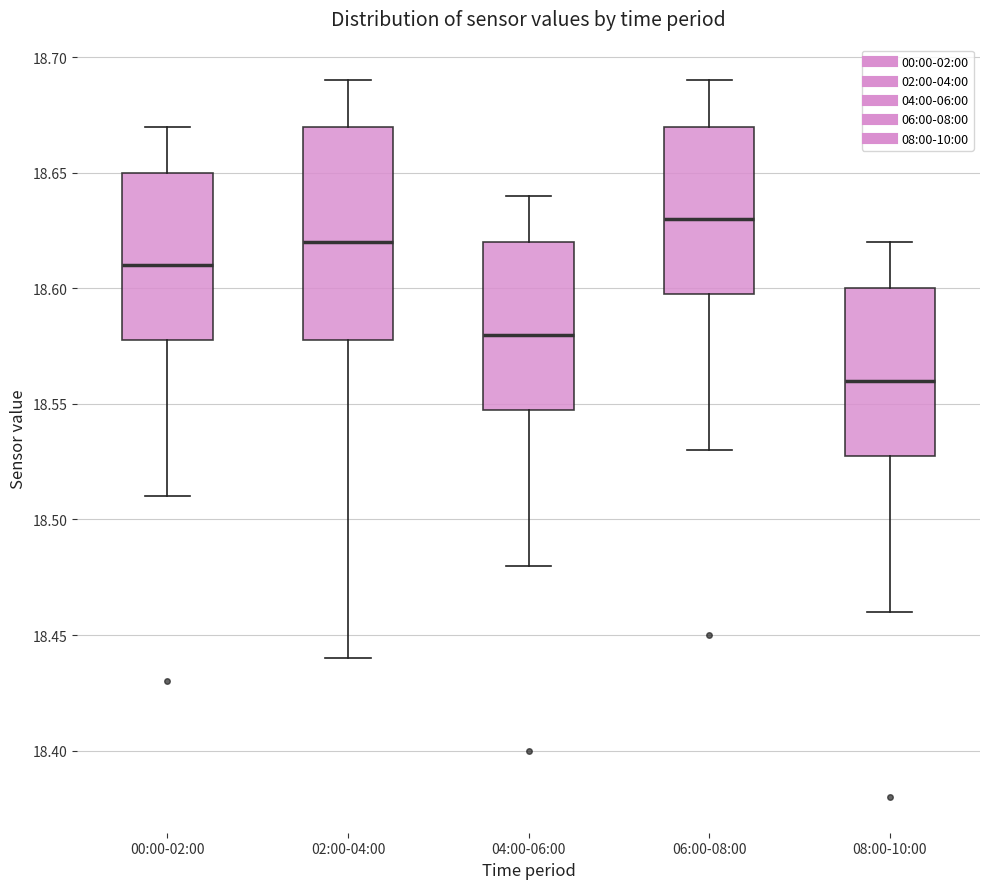

Reading left to right, transcribe this box plot: for each box, give where its median line is, the range the box spans, and where its two whiskers end, as read against the y-axis. The values are not printed on the chart, so give them approximately, as read against the axis.

00:00-02:00: median 18.61, box 18.58 to 18.65, whiskers 18.51 to 18.67
02:00-04:00: median 18.62, box 18.58 to 18.67, whiskers 18.44 to 18.69
04:00-06:00: median 18.58, box 18.55 to 18.62, whiskers 18.48 to 18.64
06:00-08:00: median 18.63, box 18.60 to 18.67, whiskers 18.53 to 18.69
08:00-10:00: median 18.56, box 18.53 to 18.60, whiskers 18.46 to 18.62